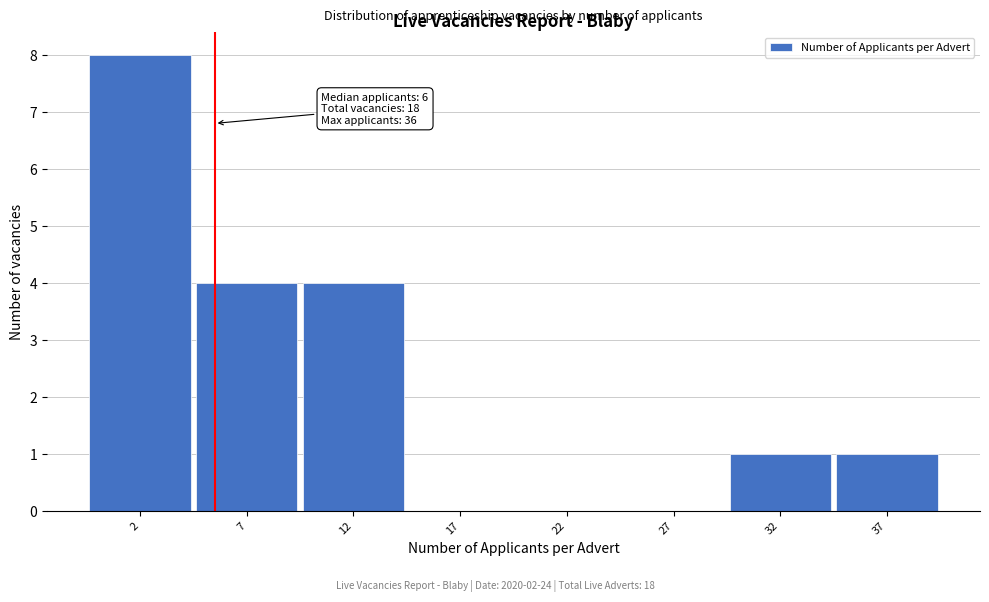

Which range on the x-axis has the tallest bar?

-0.5 to 4.5